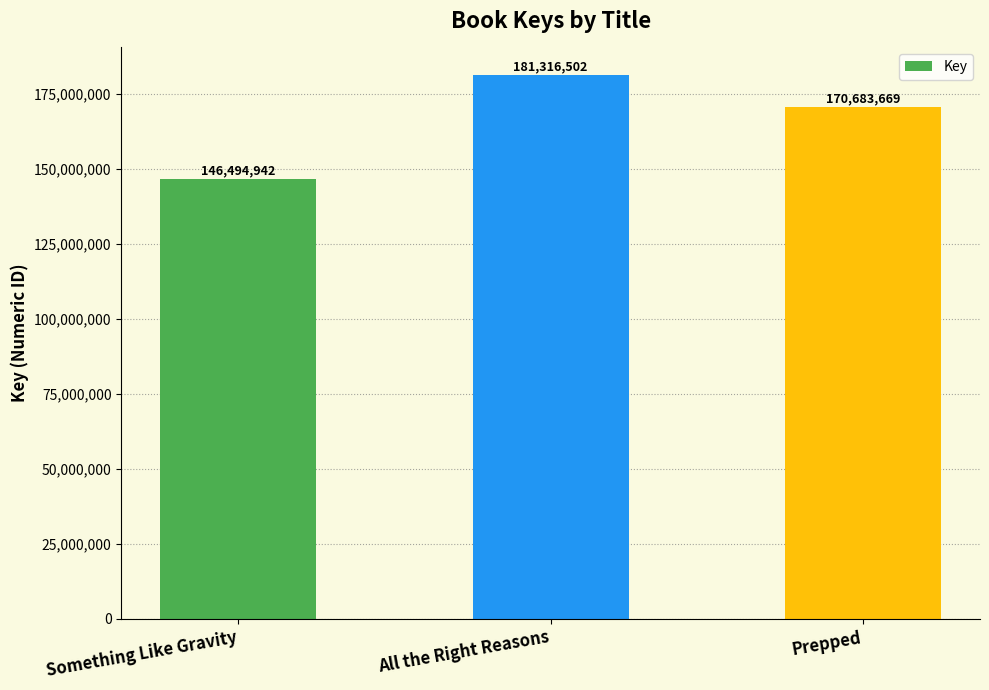

Reading left to right, list all the values displayed in this chart.

146494942	181316502	170683669